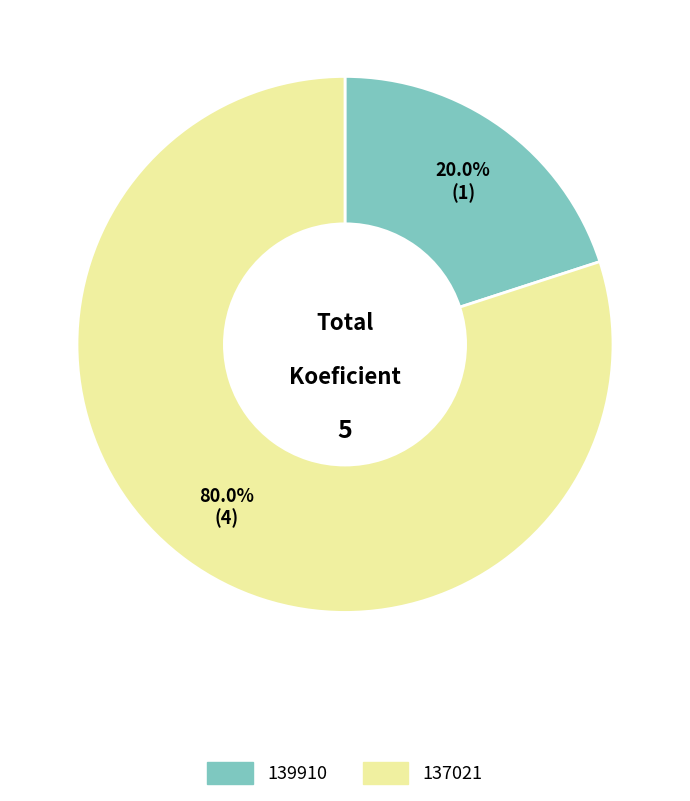

To the nearest percent, what is the difference between the 139910 and 137021 slice percentages?

60%